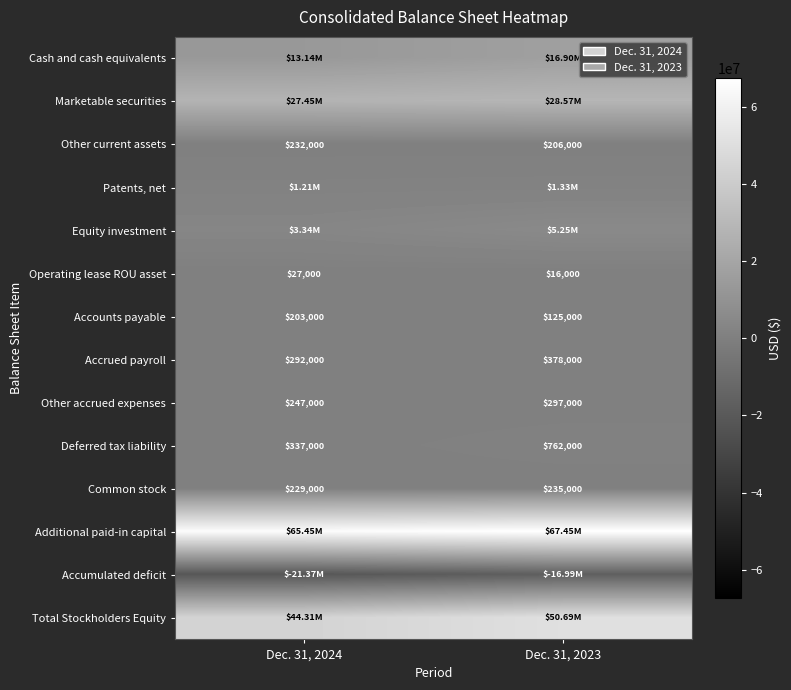

True or false: Deferred tax liability has a value of 372845 at Dec. 31, 2023.

False